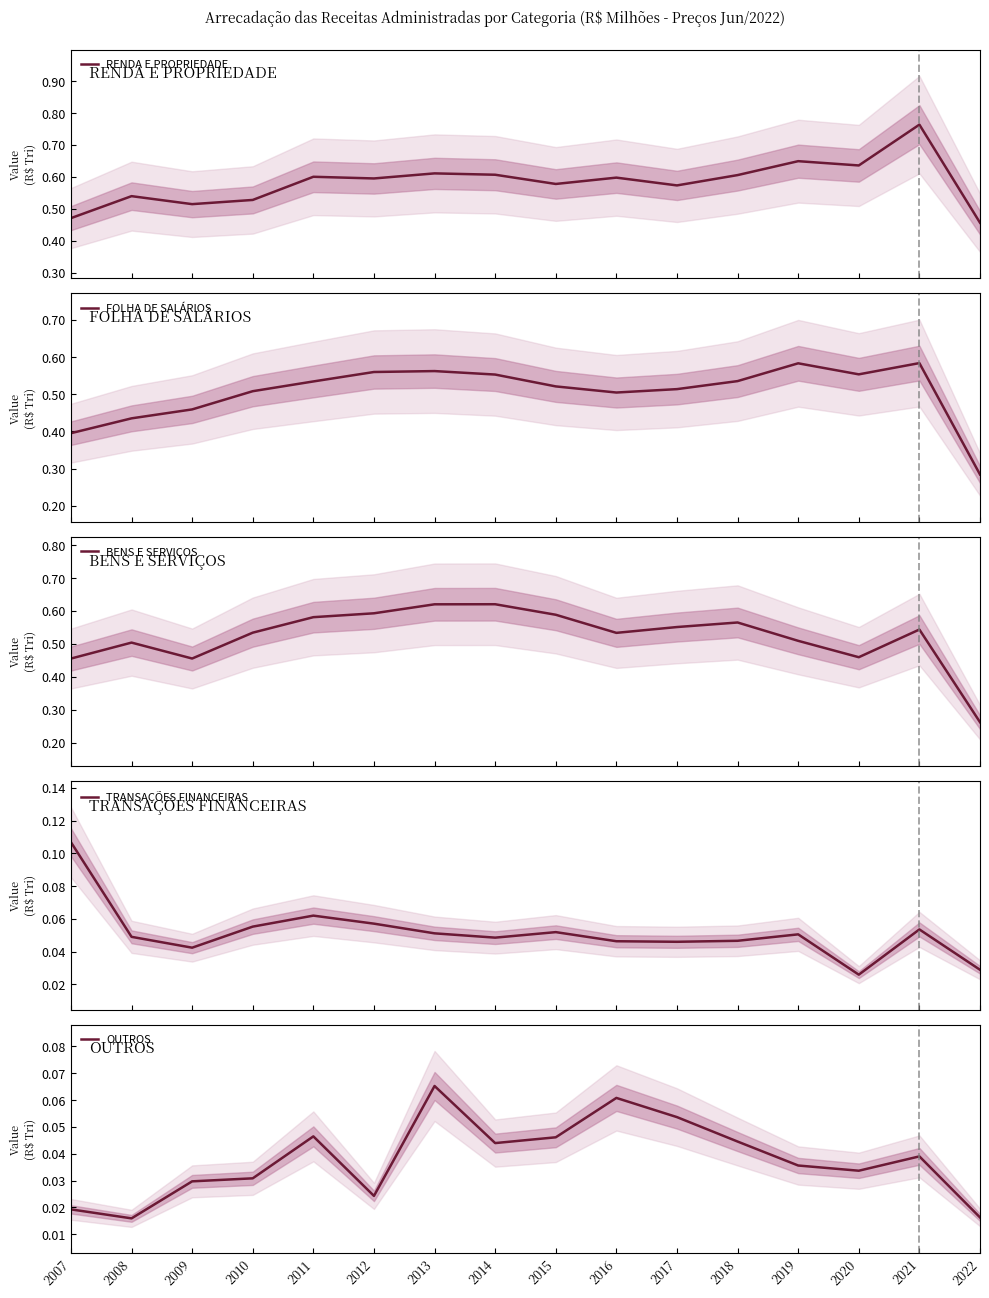

What is the total value across all series at 2019?

1.8